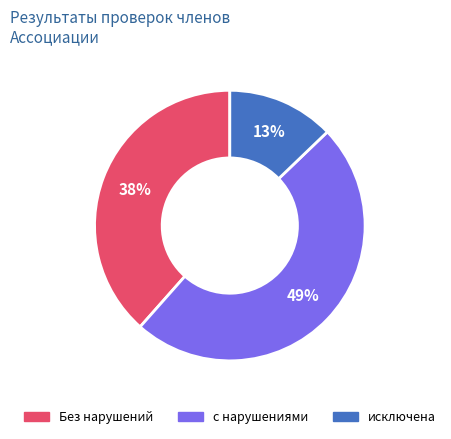

Which slice is the largest?

с нарушениями